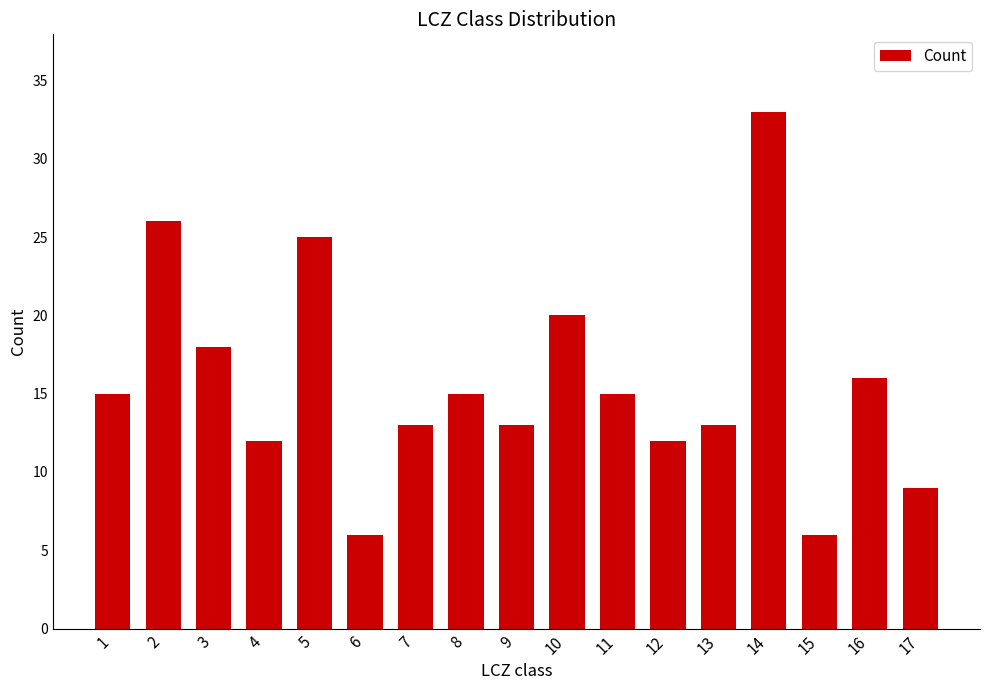

What is the maximum value shown in the chart?

33